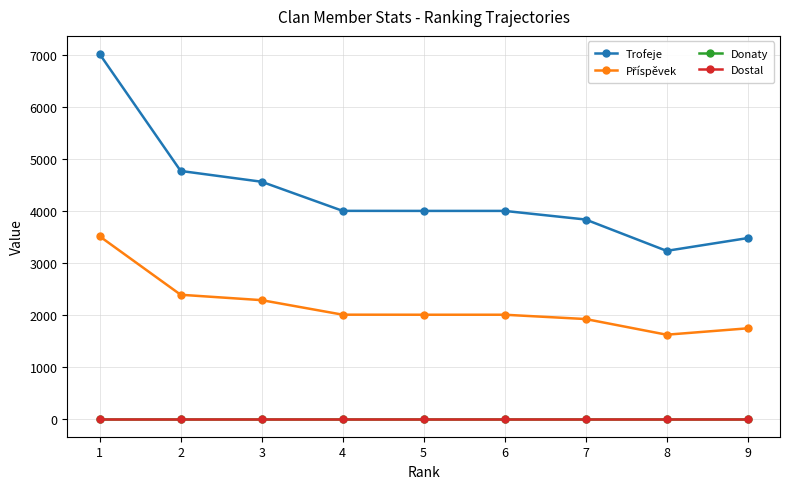

What is the average value of the Příspěvek series?

2161